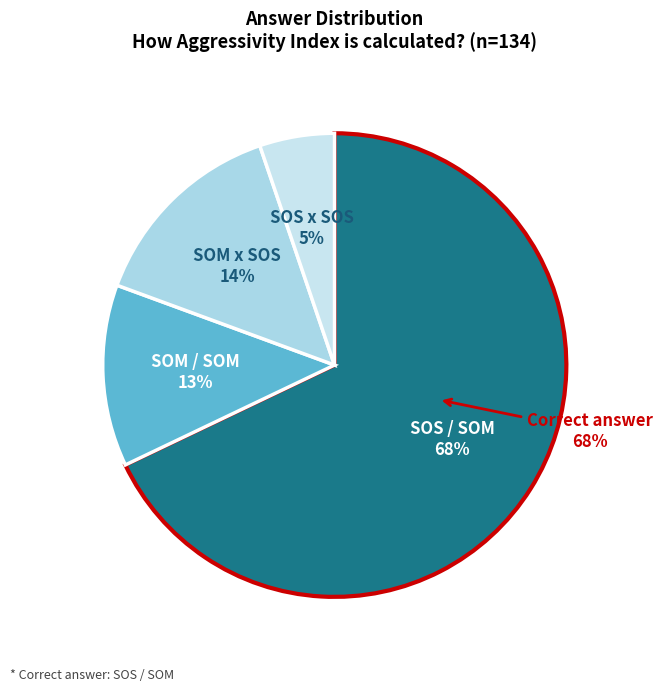

How many slices are in this pie chart?

4